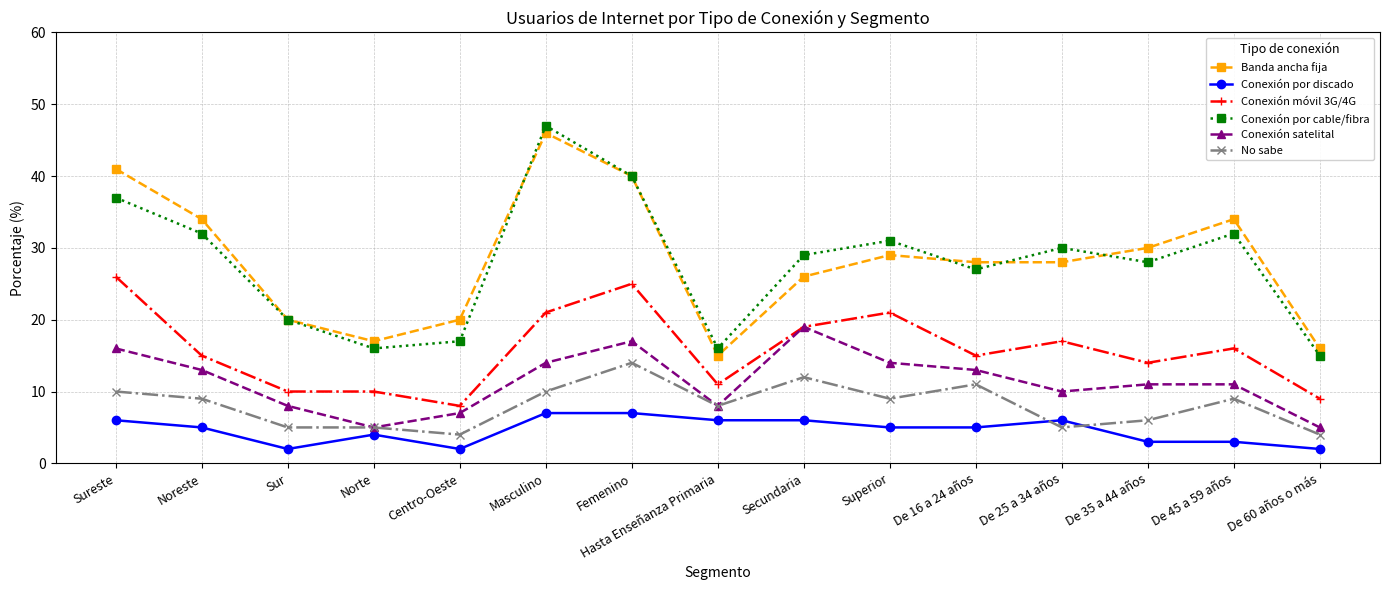

Between Sur and De 60 años o más, which series saw the biggest shift?

Conexión por cable/fibra